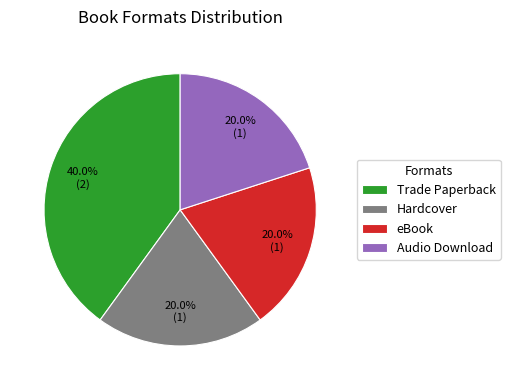

Is it true that Hardcover is 10% of the pie?

False